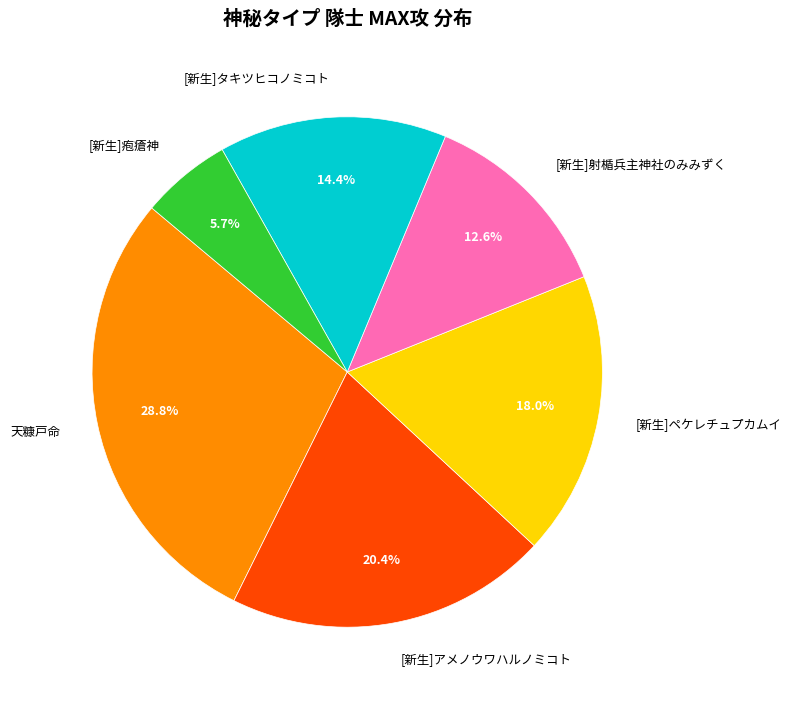

True or false: [新生]疱瘡神 accounts for 6% of the total.

True